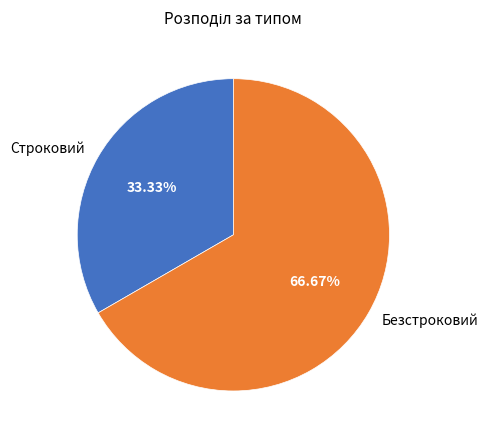

Which category has the biggest portion of the pie?

Безстроковий